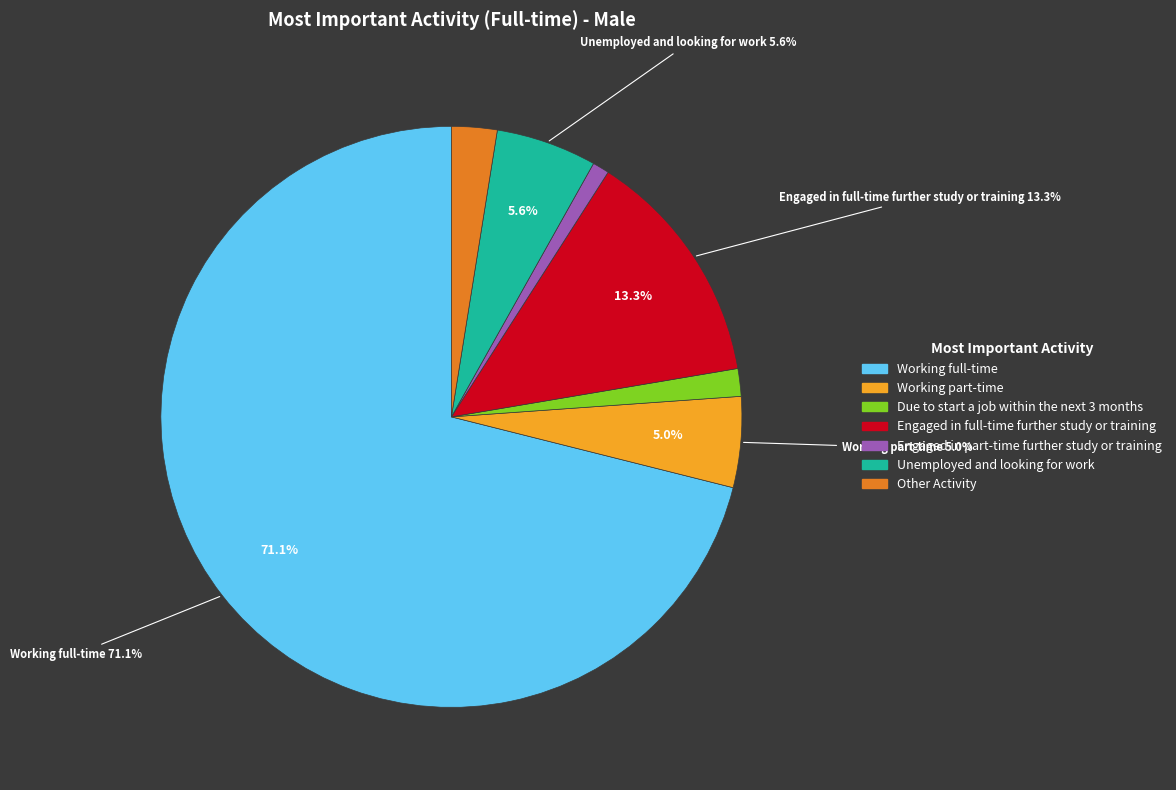

True or false: Engaged in part-time further study or training accounts for 1% of the total.

True